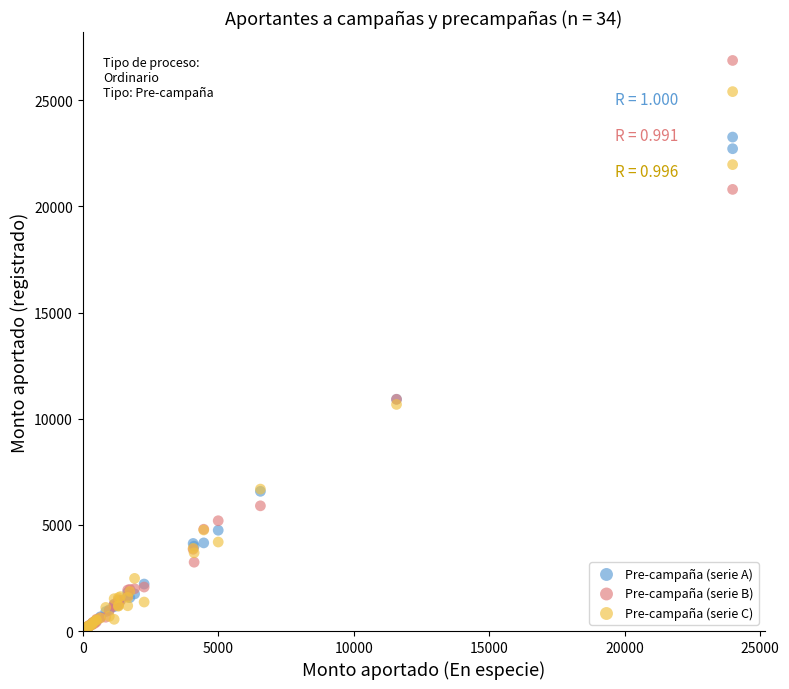

What are all the series names shown in the legend?

Pre-campaña (serie A), Pre-campaña (serie B), Pre-campaña (serie C)